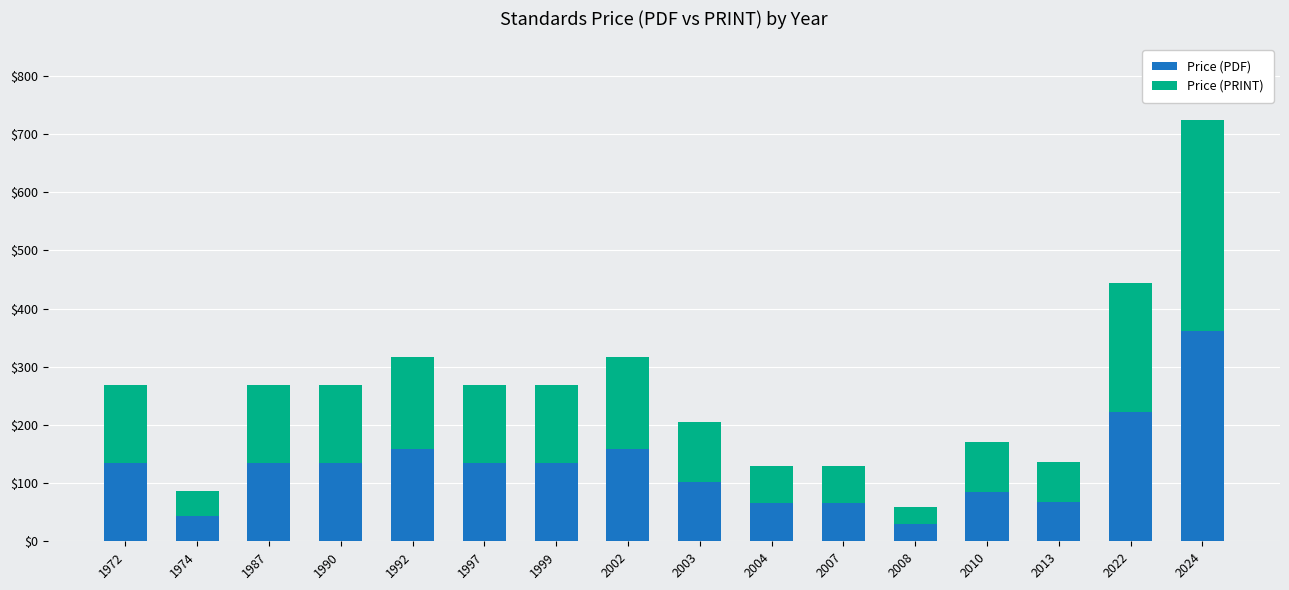

How many categories are shown in the chart?

16